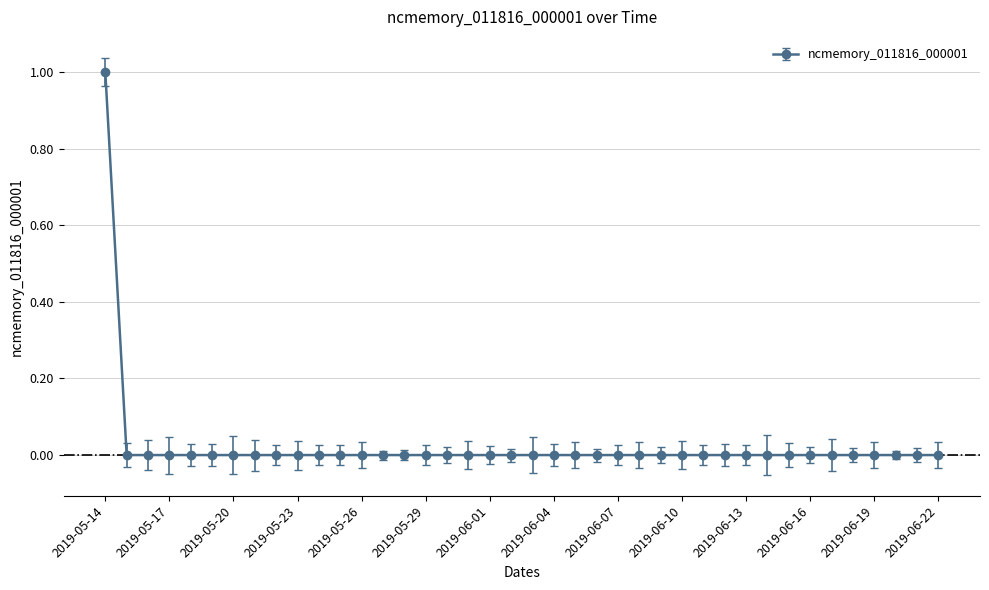

How many series are shown in this chart?

1